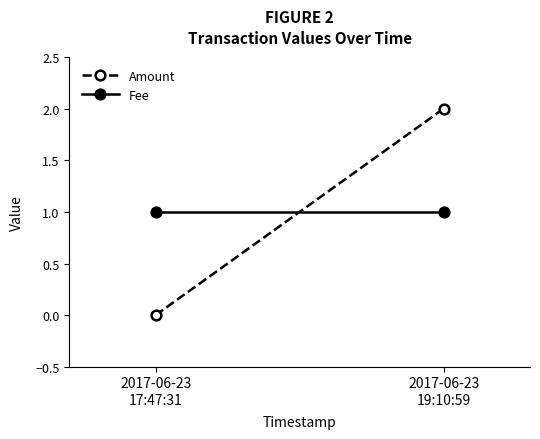

Which series has the largest total across all categories?

Amount